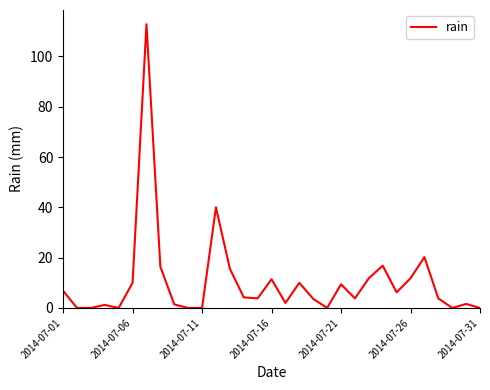

What is the difference between the maximum and minimum values?

112.8